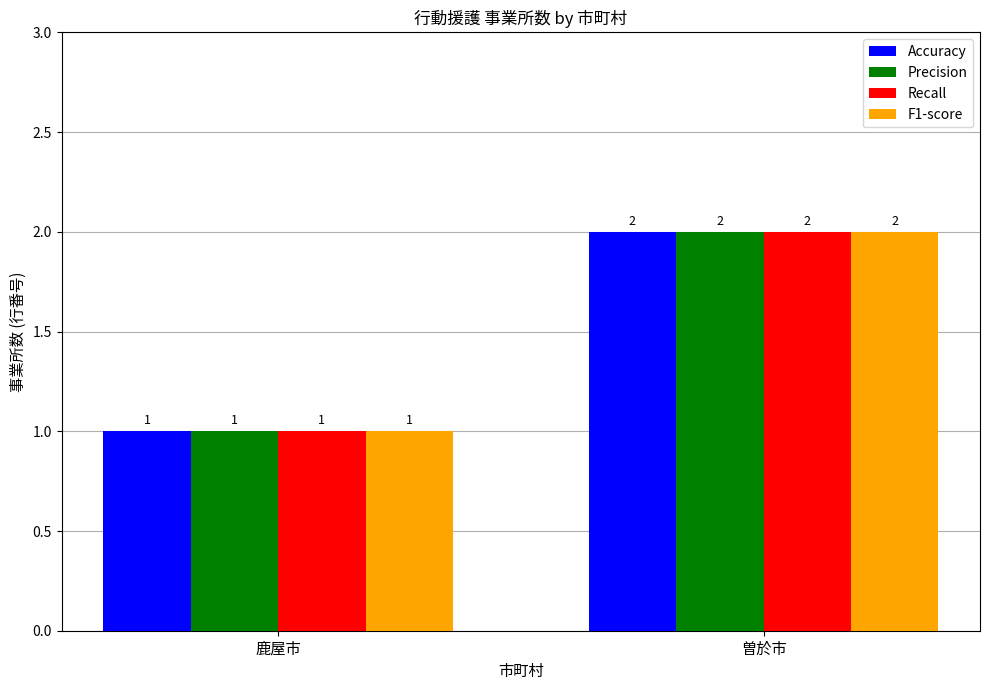

Is it true that Accuracy equals 2 at 曽於市?

True